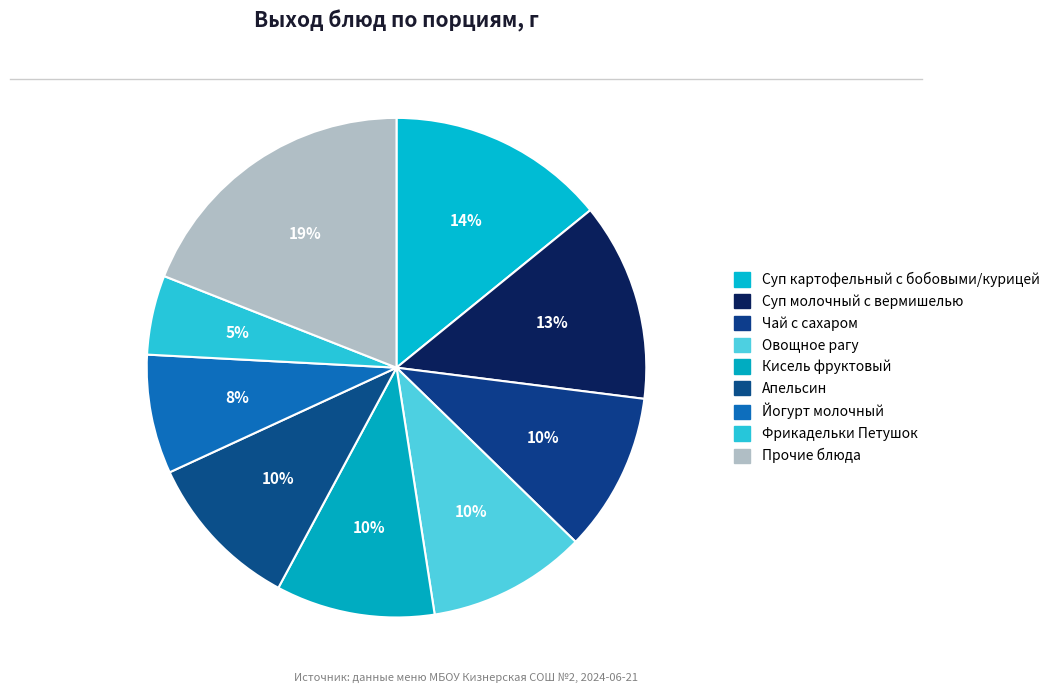

How many slices are in this pie chart?

9